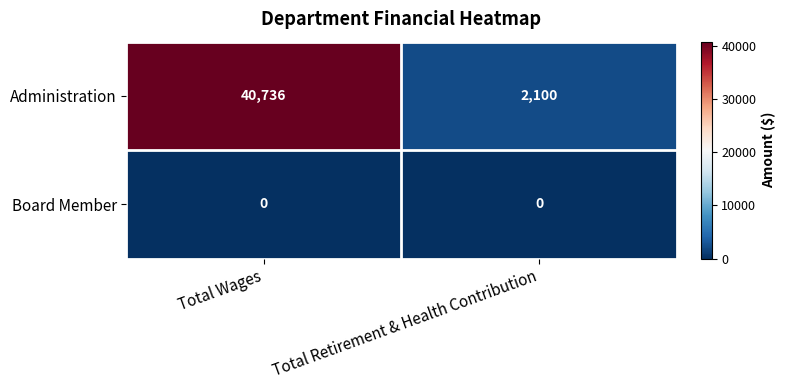

List the series in order of their overall mean, highest first.

Administration, Board Member